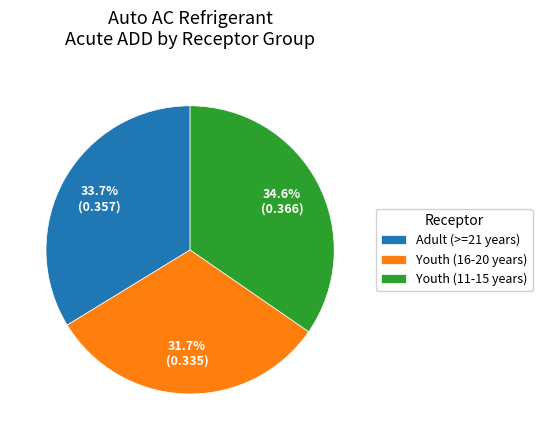

Rank the categories by value from highest to lowest.

Youth (11-15 years), Adult (>=21 years), Youth (16-20 years)